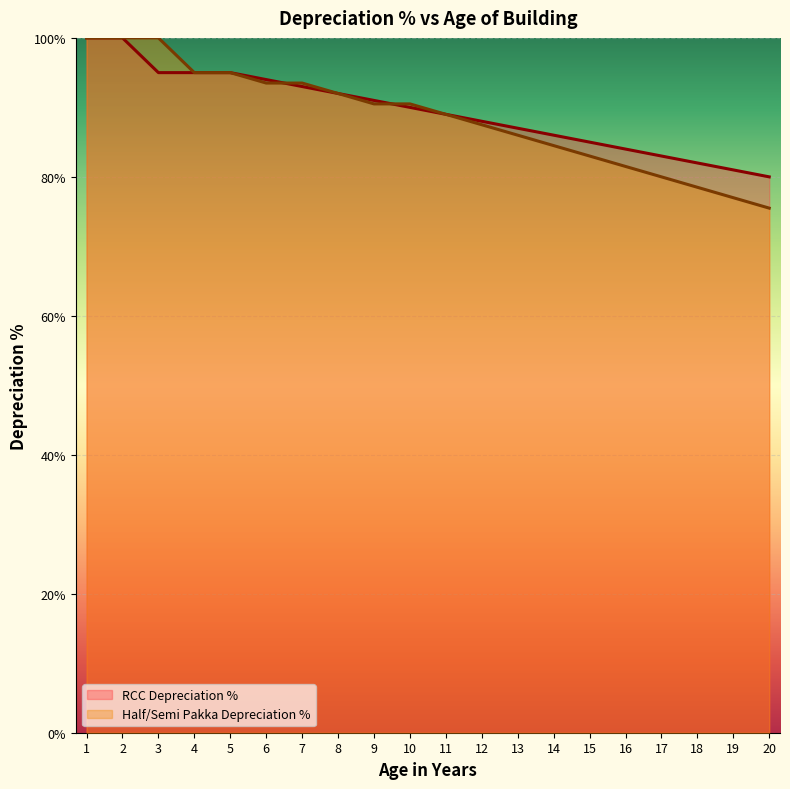

Reading left to right, extract all data points from this chart.

RCC Depreciation %: 100.0	100.0	95.0	95.0	95.0	94.0	93.0	92.0	91.0	90.0	89.0	88.0	87.0	86.0	85.0	84.0	83.0	82.0	81.0	80.0
Half/Semi Pakka Depreciation %: 100.0	100.0	100.0	95.0	95.0	93.5	93.5	92.0	90.5	90.5	89.0	87.5	86.0	84.5	83.0	81.5	80.0	78.5	77.0	75.5